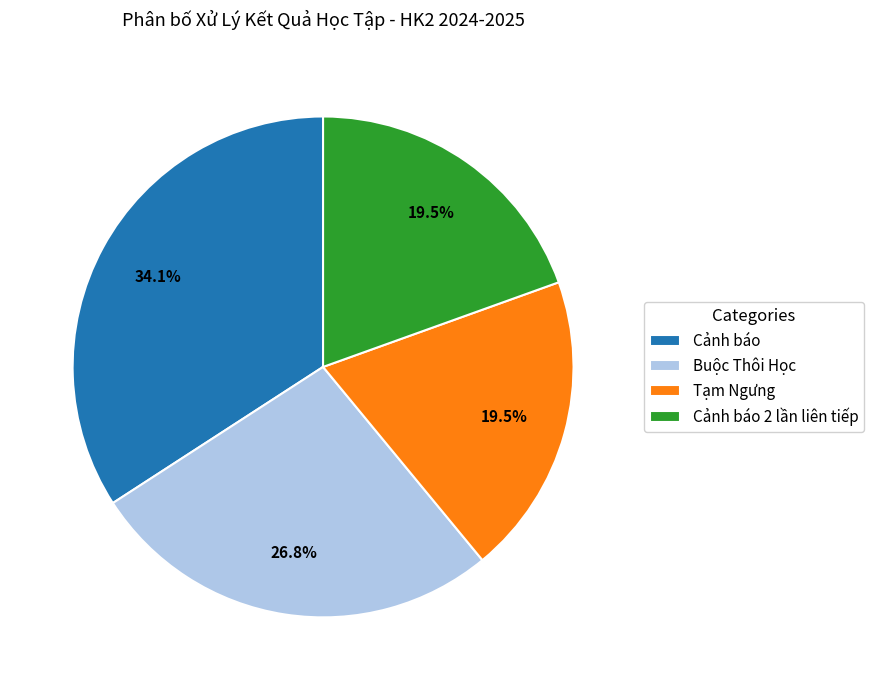

To the nearest percent, what is the difference between the Cảnh báo and Cảnh báo 2 lần liên tiếp slice percentages?

15%